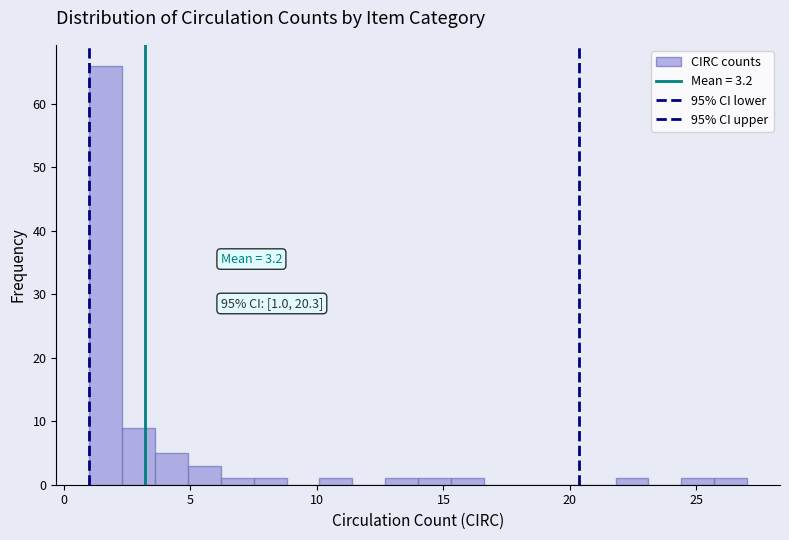

Around what value on the x-axis is the tallest bar? Give the approximate position of its centre, as read against the axis.

1.5